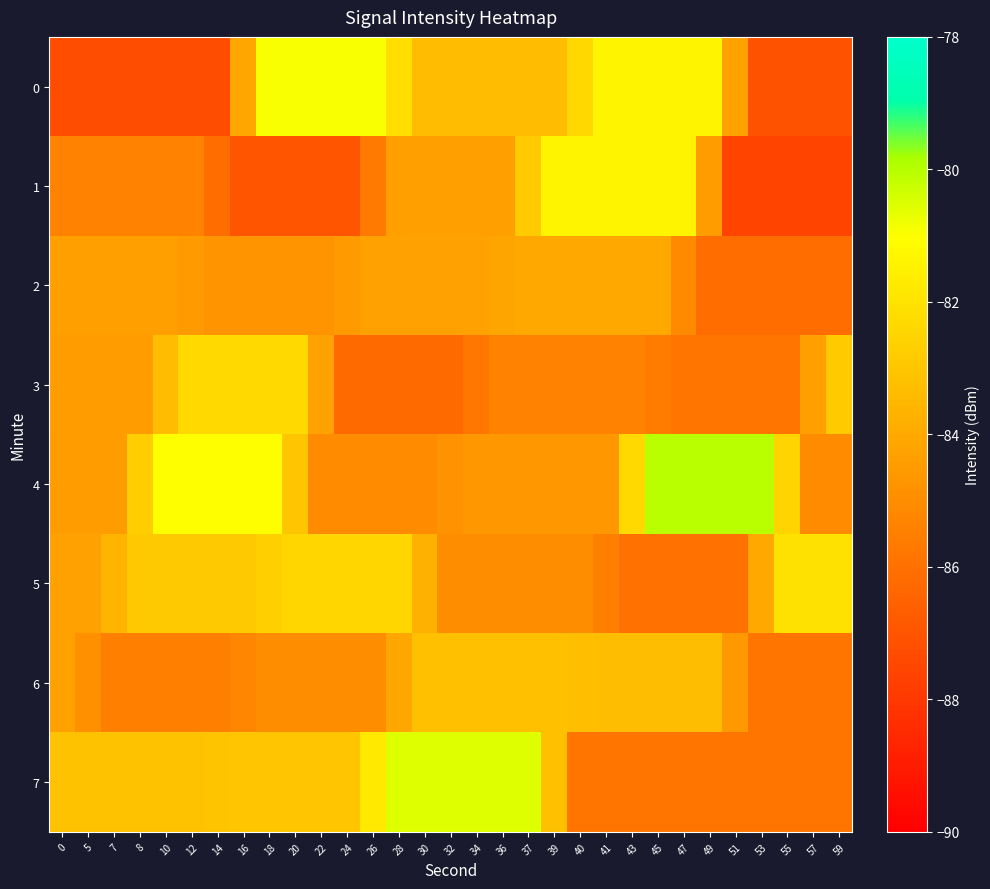

At which category is the sum across all series the highest?

18